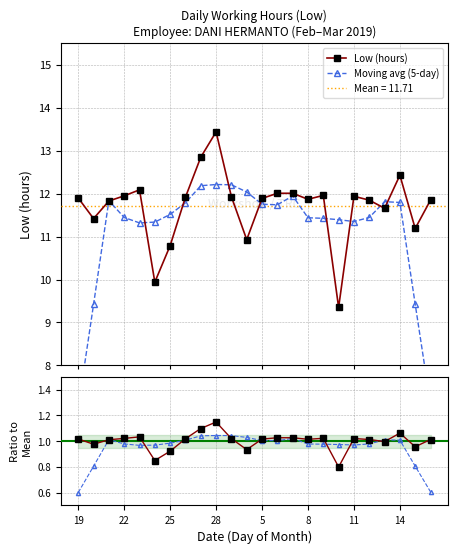

What is the difference between the maximum and minimum values in the Ratio to Mean series?

0.3